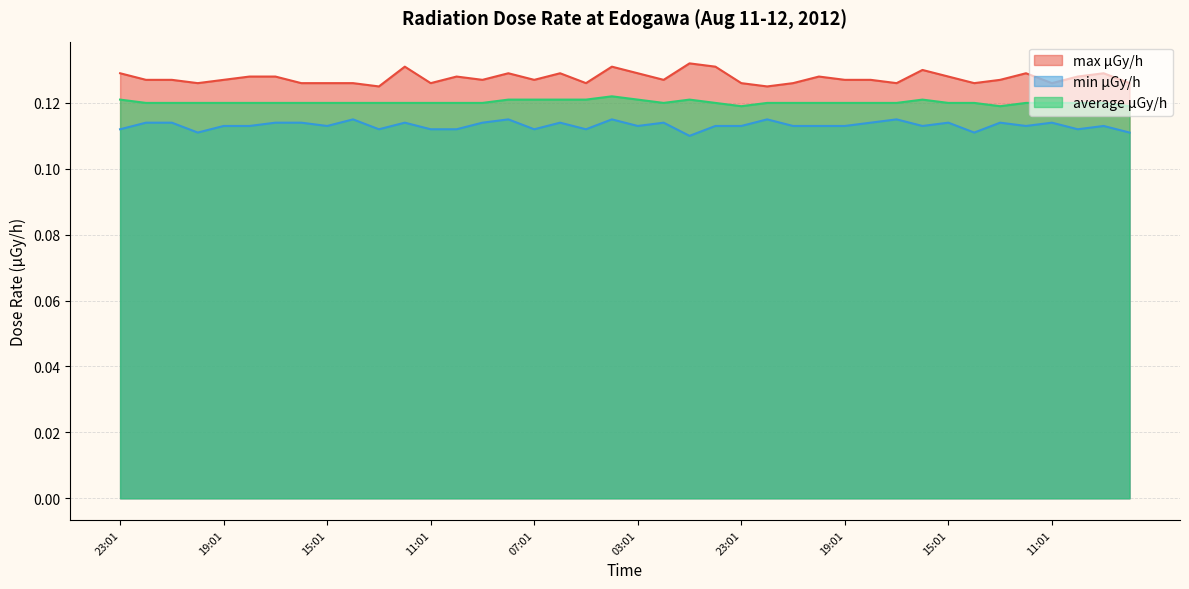

Is it true that max μGy/h equals 0.2 at 16:01?

False